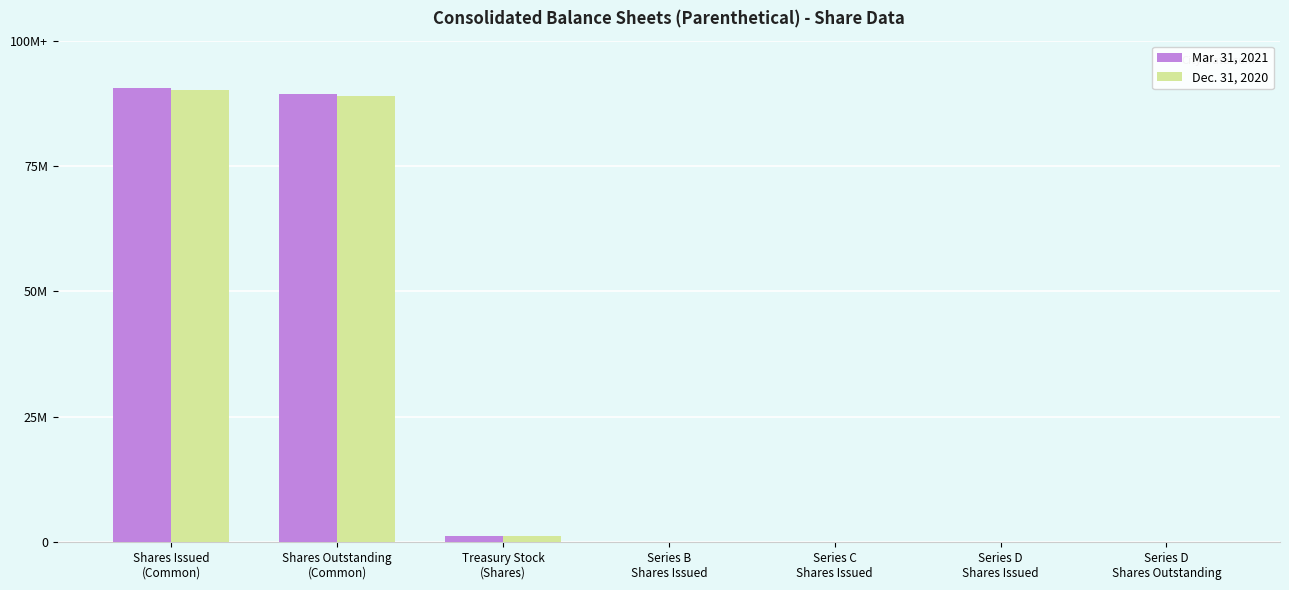

List the series in order of their overall mean, lowest first.

Dec. 31, 2020, Mar. 31, 2021